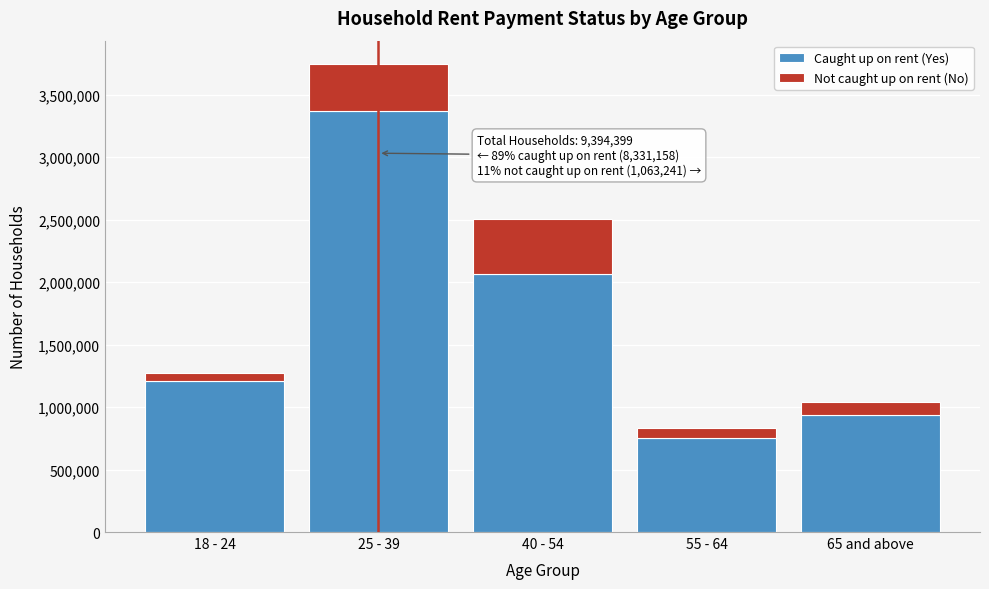

Reading left to right, transcribe the values for Caught up on rent (Yes).

1211232	3368872	2065582	750301	935171